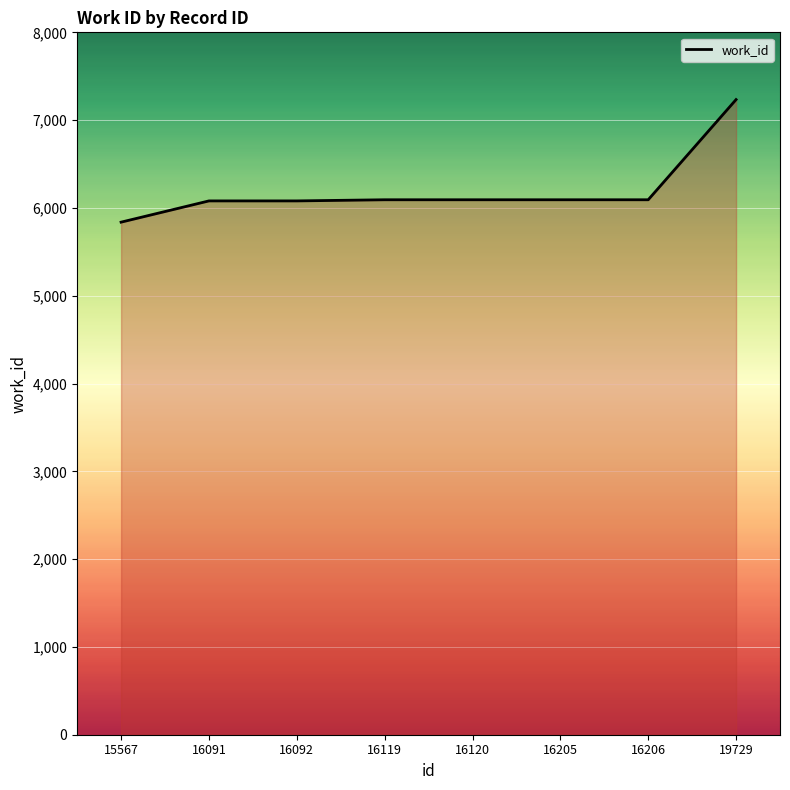

What is the approximate value at 16205, to the nearest 50?

6100